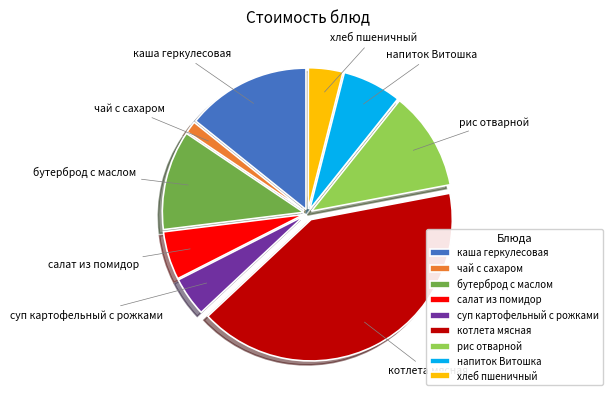

Between чай с сахаром and рис отварной, which is larger?

рис отварной